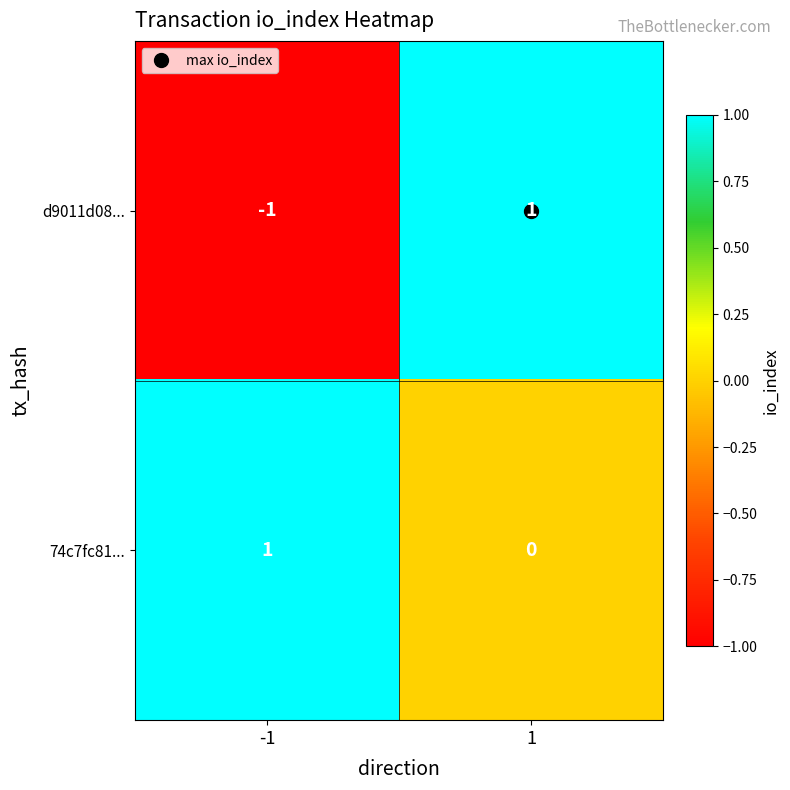

How many data points does each series have?

2